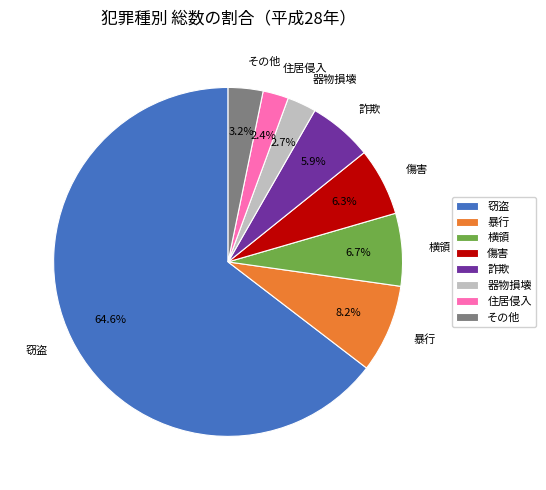

To the nearest percent, what is the average slice percentage?

12%